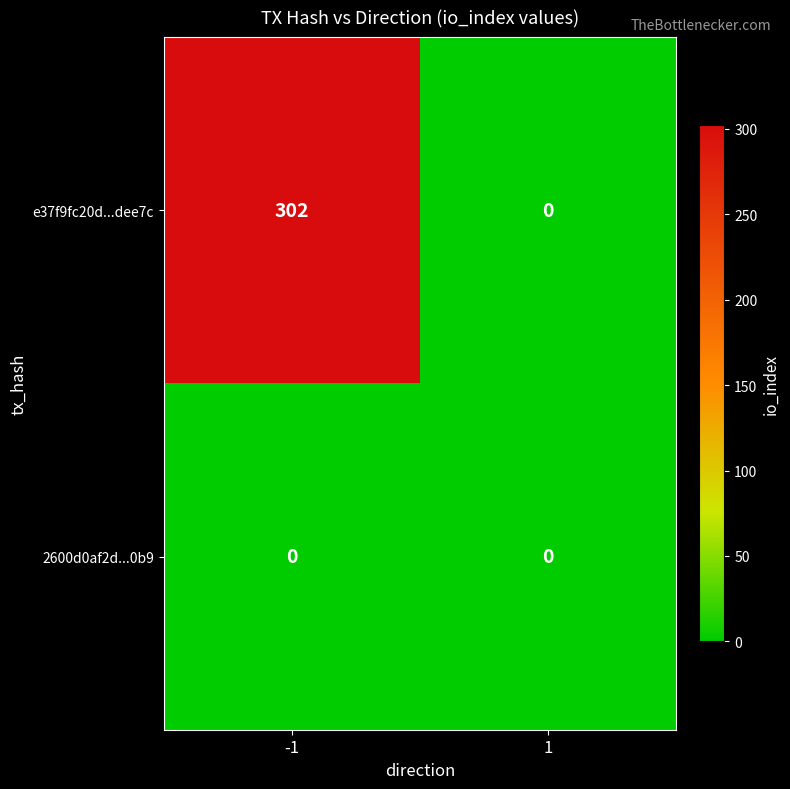

Reading left to right, list all the values displayed in this chart.

e37f9fc20d...dee7c: 302	0
2600d0af2d...0b9: 0	0